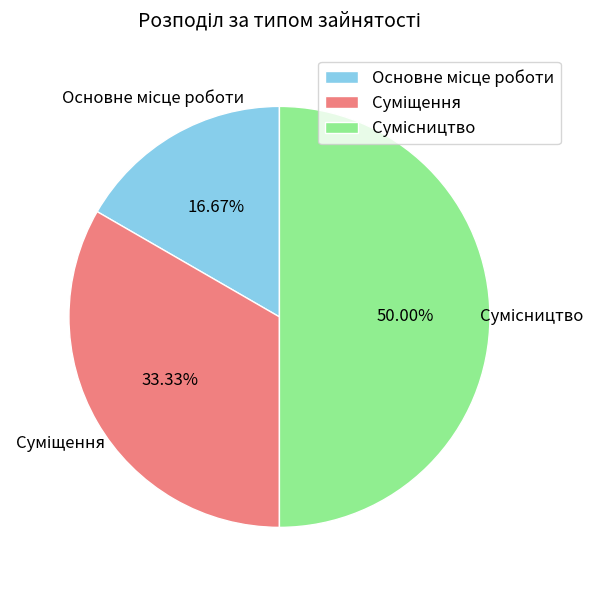

What is the change in value from Суміщення to Сумісництво?

+1